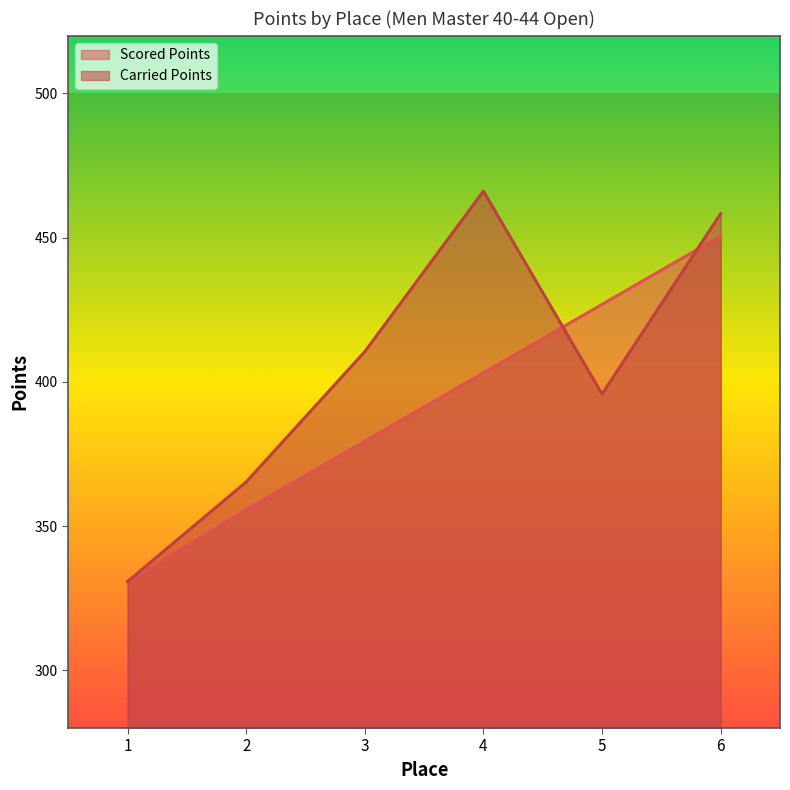

At which category is the sum across all series the highest?

6